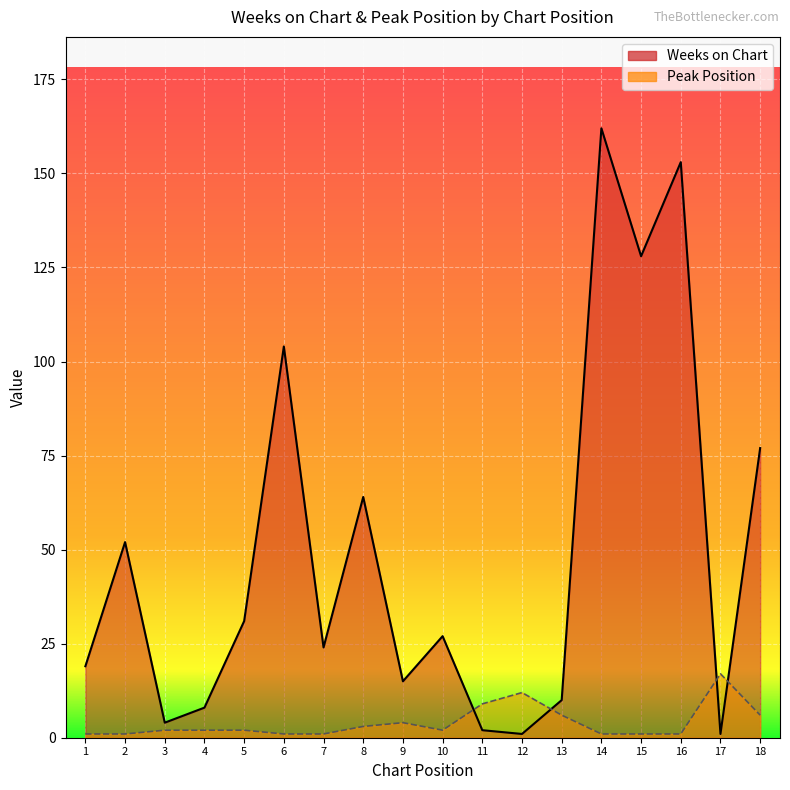

How many values in the Weeks on Chart series are below 27?

9